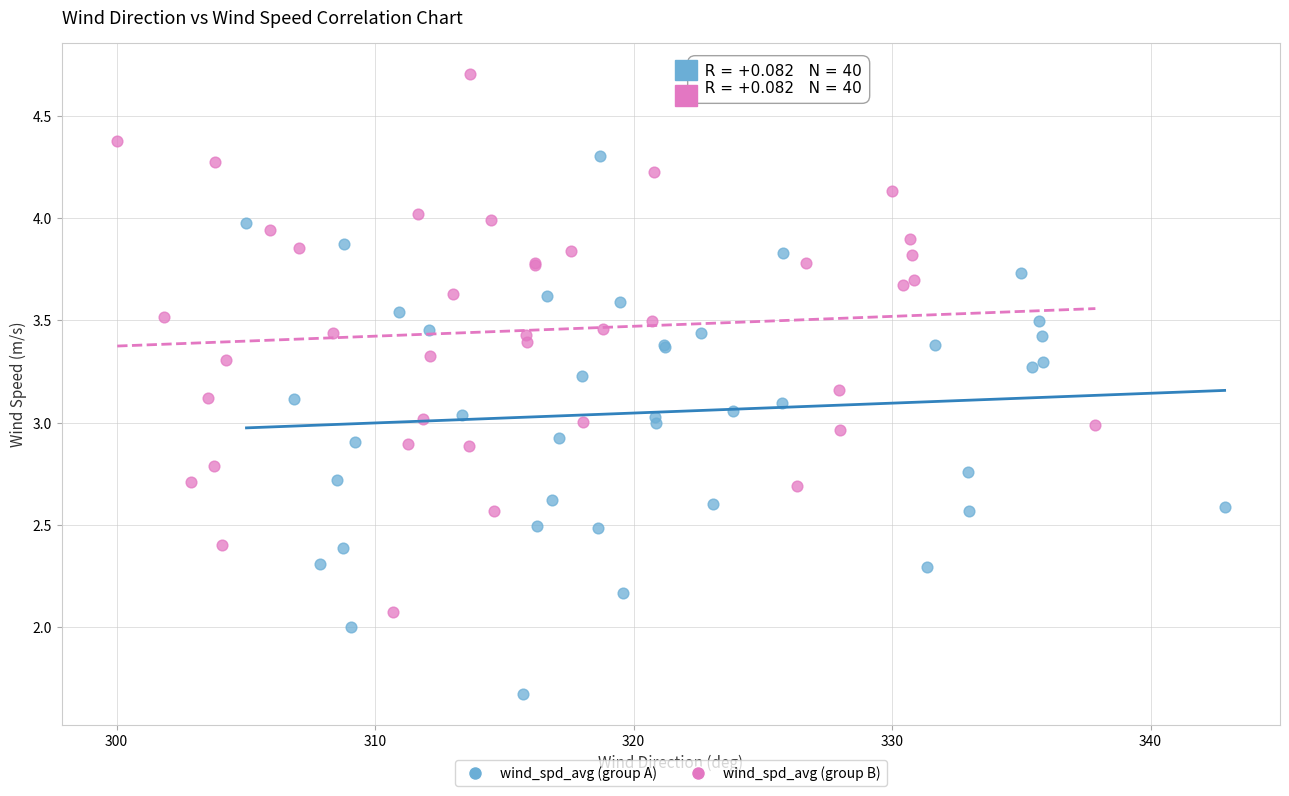

Which series reaches the maximum Y coordinate?

wind_spd_avg (group B)